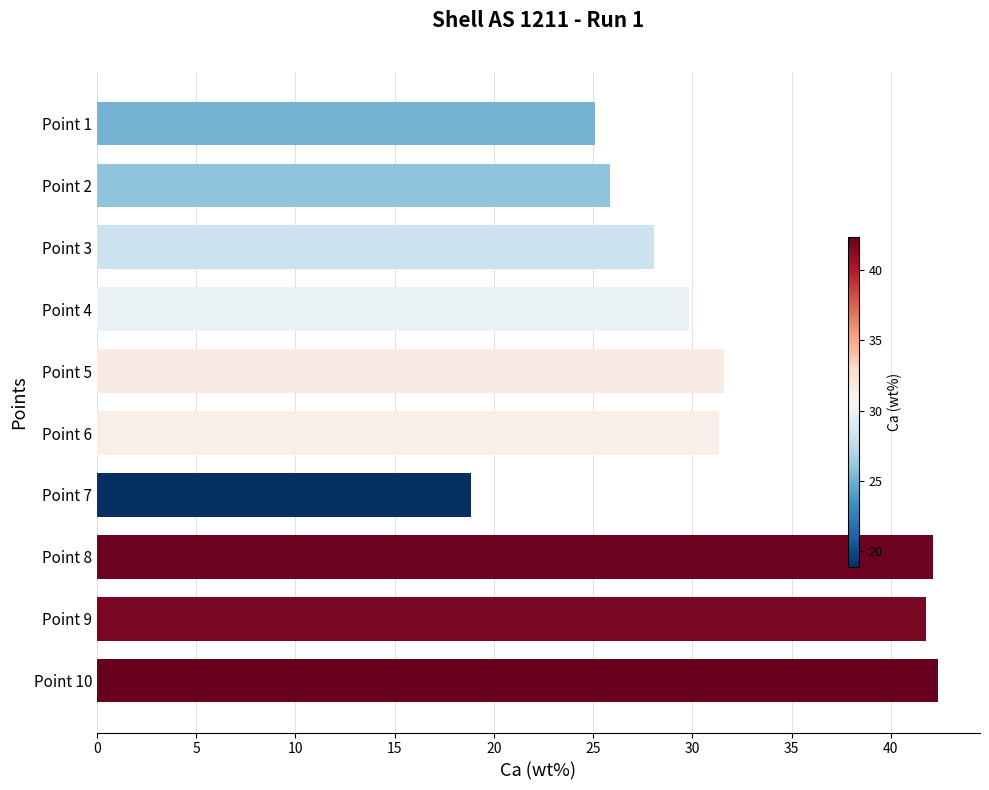

Which label corresponds to the smallest value in the chart?

Point 7